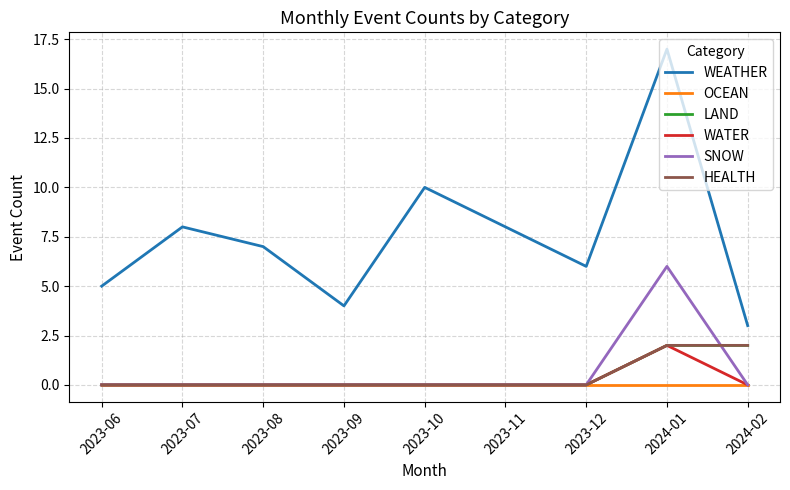

Between 2023-06 and 2023-08, which series saw the biggest shift?

WEATHER